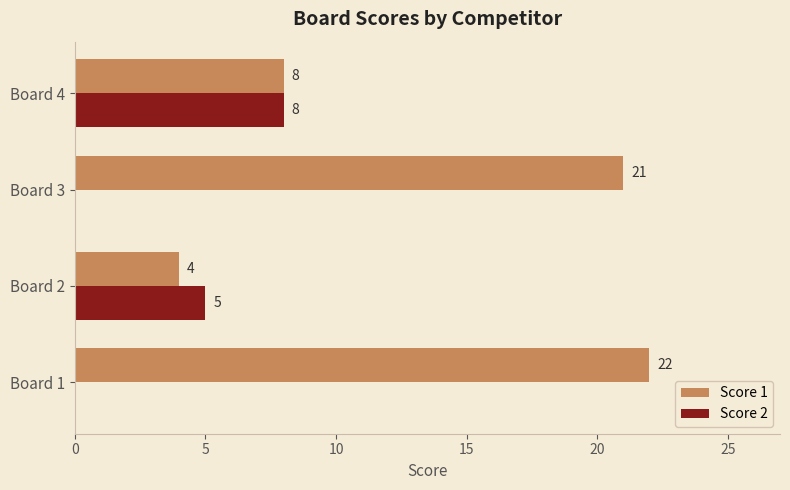

Between Board 2 and Board 4, which series saw the biggest shift?

Score 1